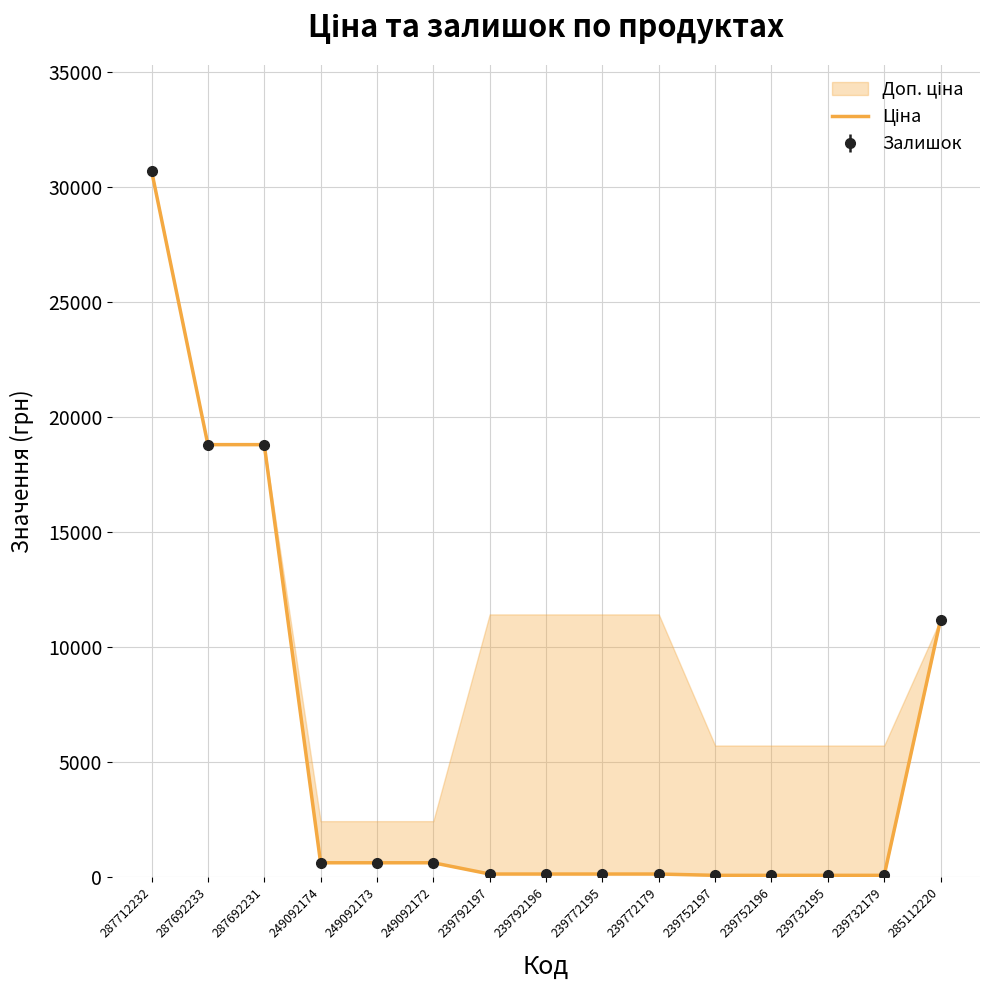

What is the value of the 3rd point from the left?

18796.8